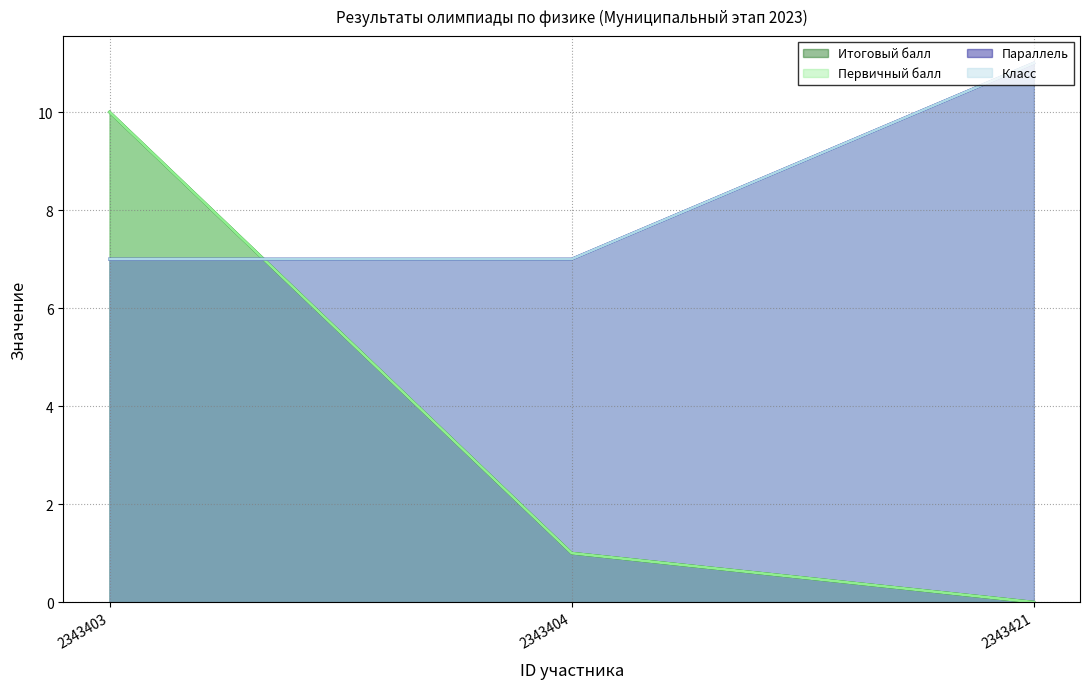

At which category is the sum across all series the highest?

2343403